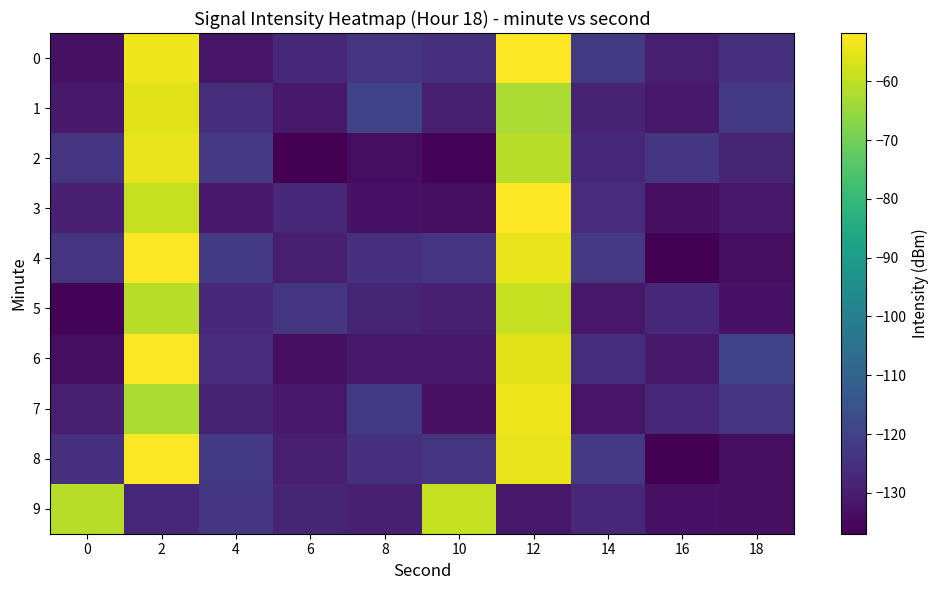

At which category is the sum across all series the highest?

2